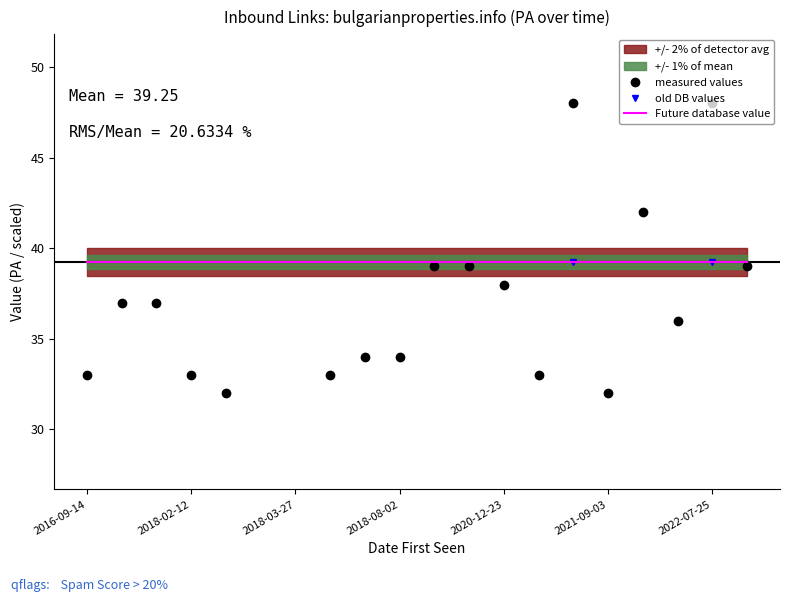

At how many categories does at least one series exceed 7?

20